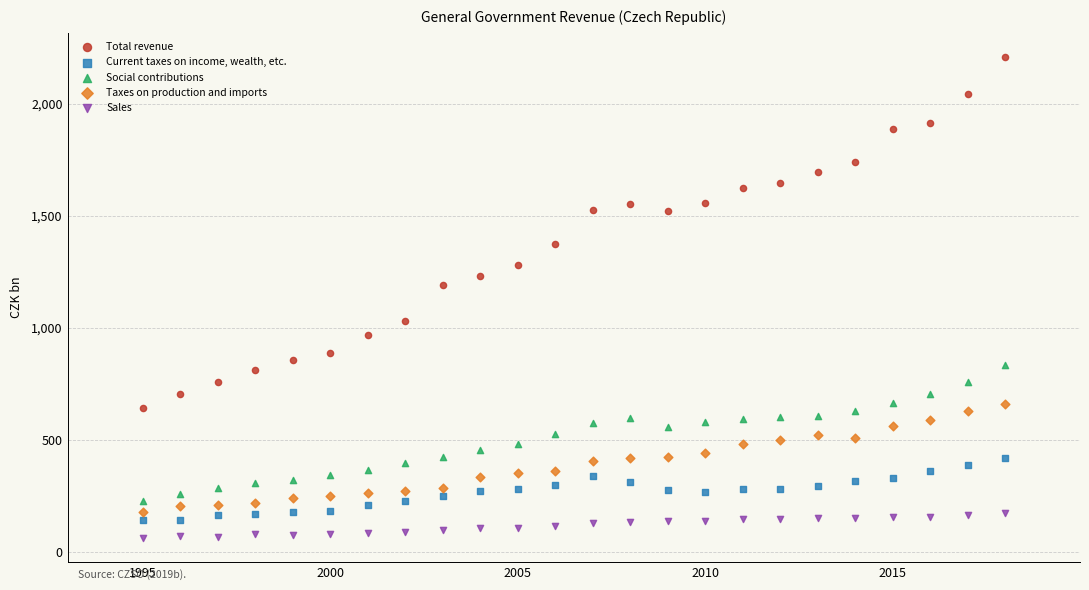

Across all data points, what is the range of X values (max minus min)?

23.0